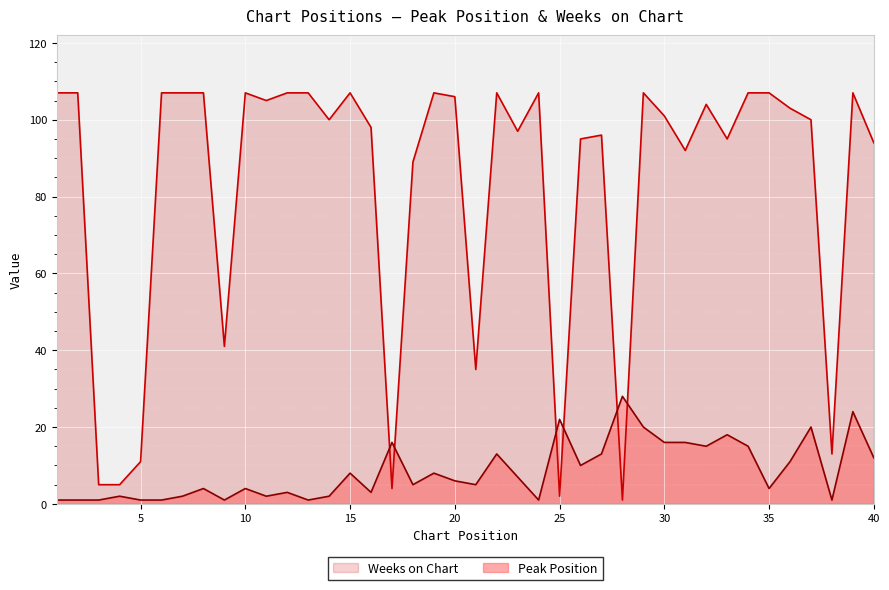

Does the chart display data point markers on the line(s)?

No